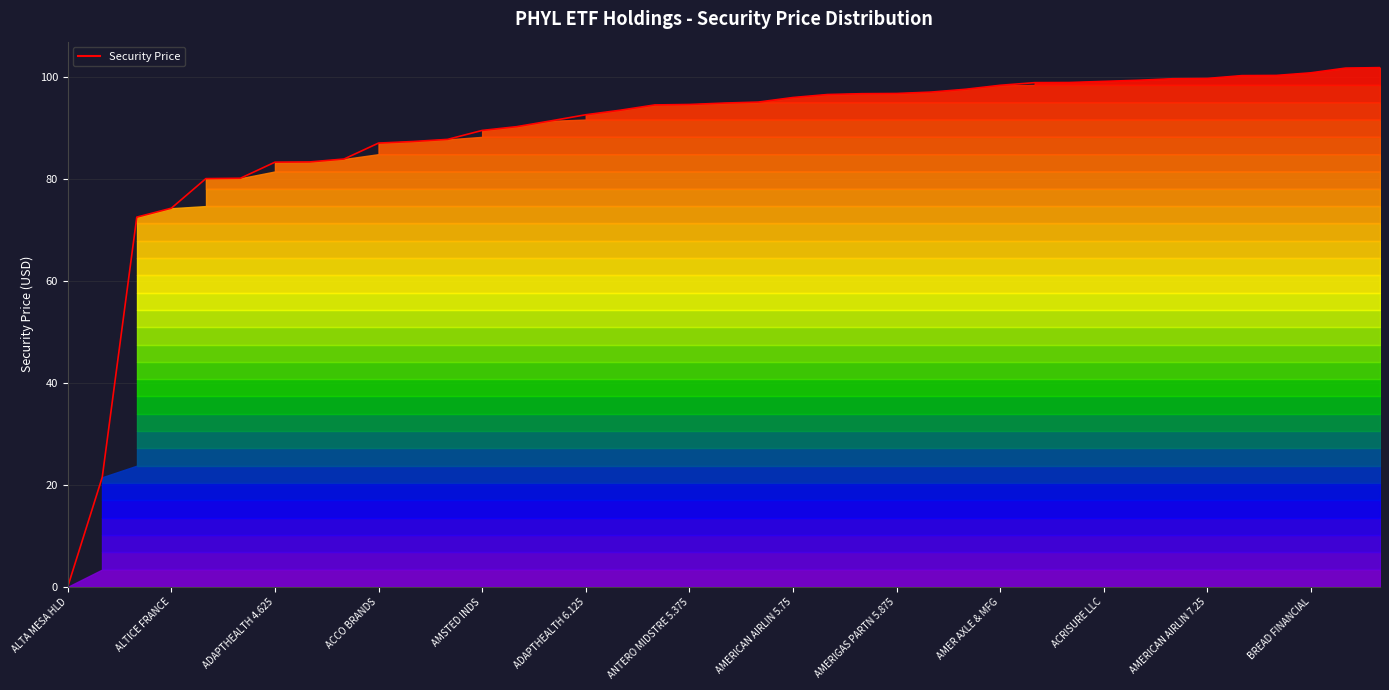

What position from the left is 37?

38